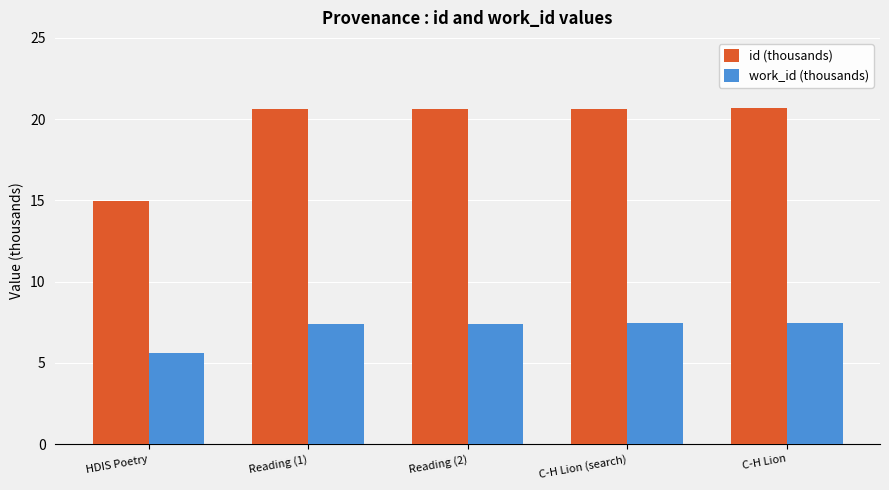

What is the spread (max minus min) of values at C-H Lion?

13.3